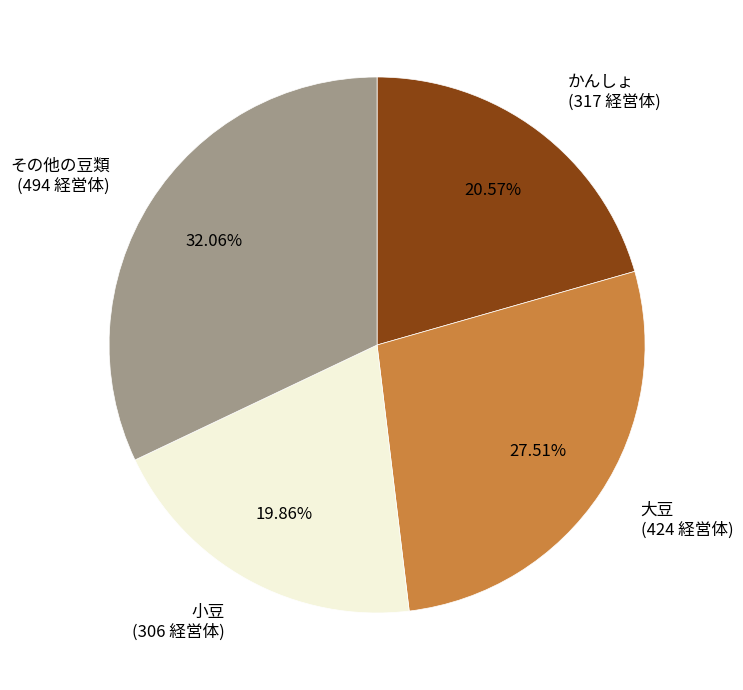

Is it true that 小豆 is 20% of the pie?

True